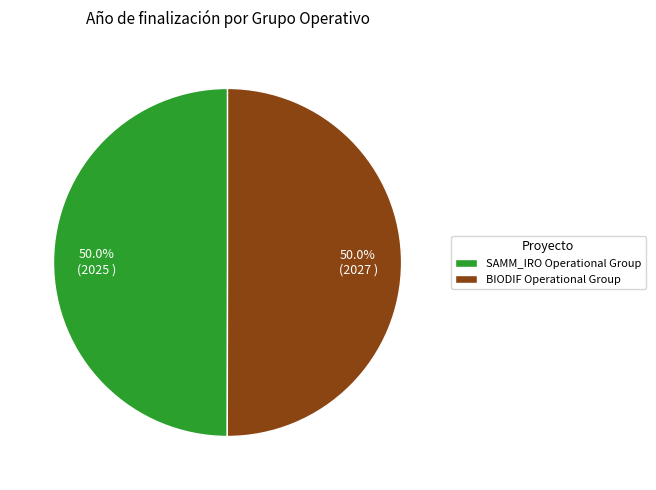

What is the ratio of the value at SAMM_IRO Operational Group to the value at BIODIF Operational Group?

1.0